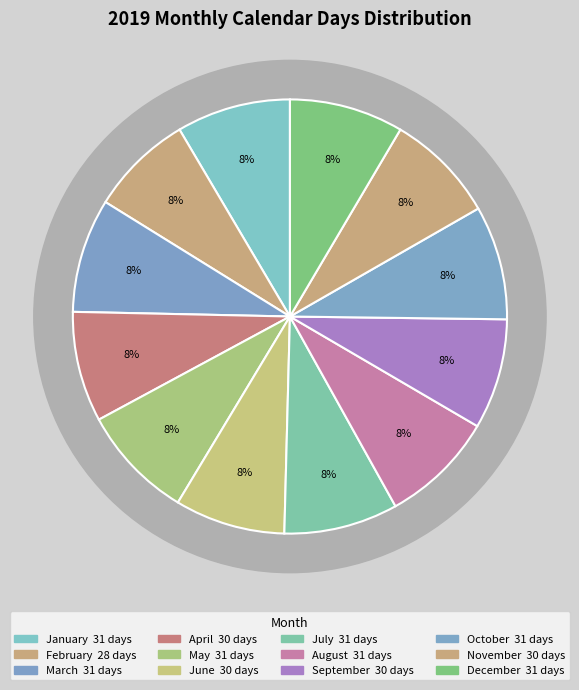

Between June and March, which is larger?

March